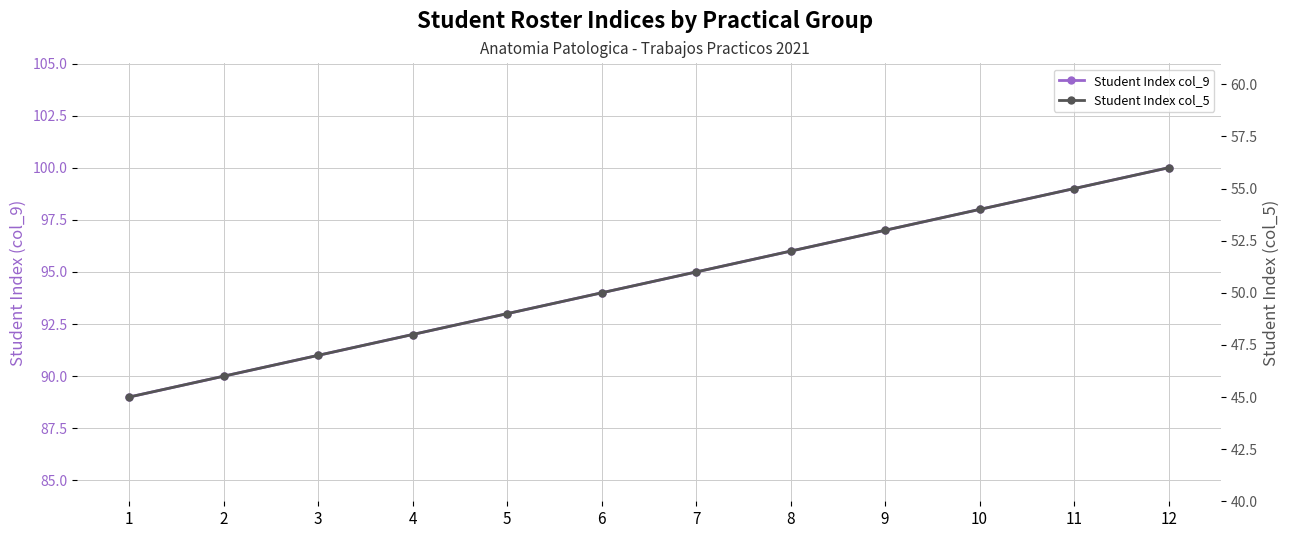

How many distinct data groups are displayed?

2